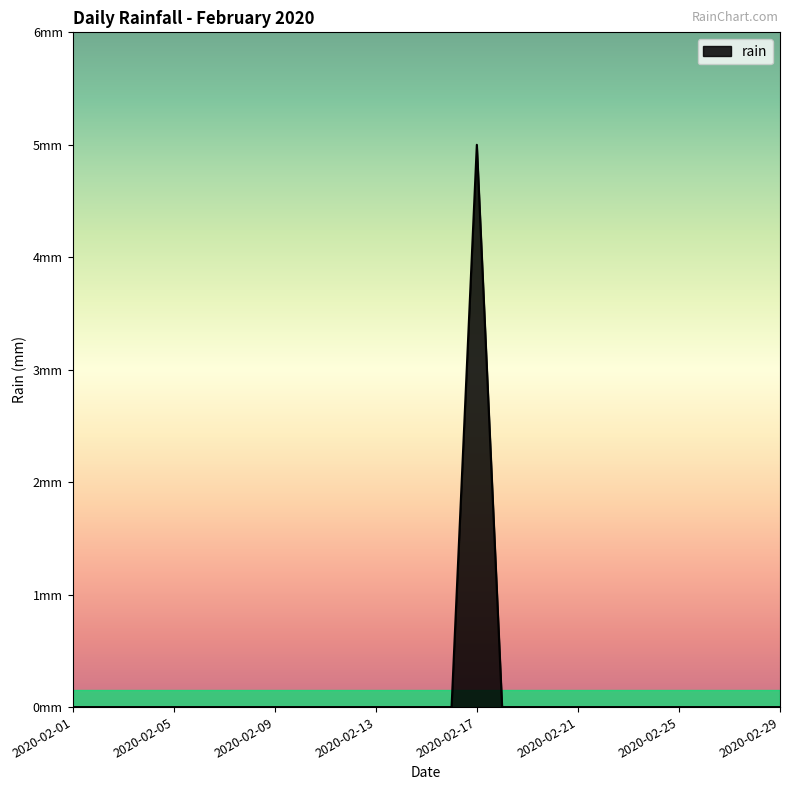

Reading left to right, what are all the values shown in this chart?

2020-02-01=0	2020-02-02=0	2020-02-03=0	2020-02-04=0	2020-02-05=0	2020-02-06=0	2020-02-07=0	2020-02-08=0	2020-02-09=0	2020-02-10=0	2020-02-11=0	2020-02-12=0	2020-02-13=0	2020-02-14=0	2020-02-15=0	2020-02-16=0	2020-02-17=5	2020-02-18=0	2020-02-19=0	2020-02-20=0	2020-02-21=0	2020-02-22=0	2020-02-23=0	2020-02-24=0	2020-02-25=0	2020-02-26=0	2020-02-27=0	2020-02-28=0	2020-02-29=0